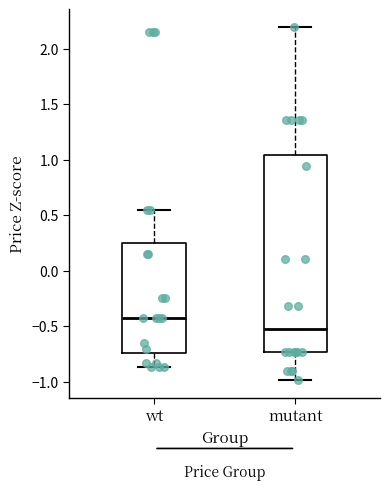

Reading left to right, transcribe this box plot: for each box, give where its median line is, the range the box spans, and where its two whiskers end, as read against the y-axis. The values are not printed on the chart, so give them approximately, as read against the axis.

wt: median -0.45, box -0.75 to 0.25, whiskers -0.85 to 0.55
mutant: median -0.55, box -0.75 to 1.05, whiskers -1.00 to 2.20